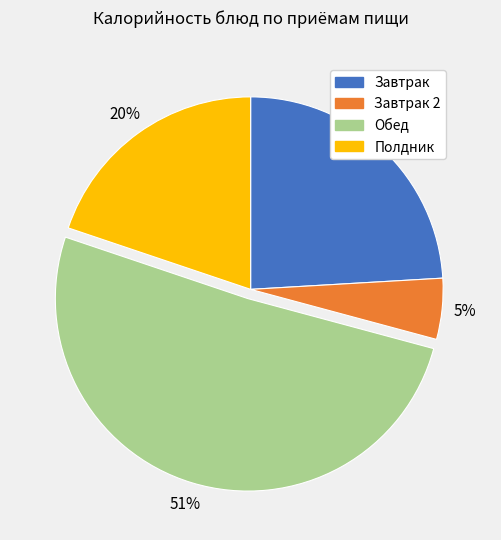

Does any single category account for the majority?

Yes